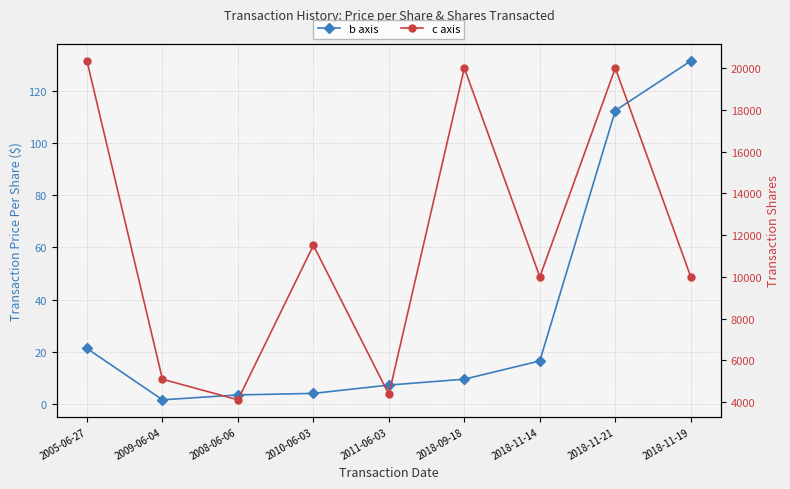

How many data points in b axis are above 9?

5